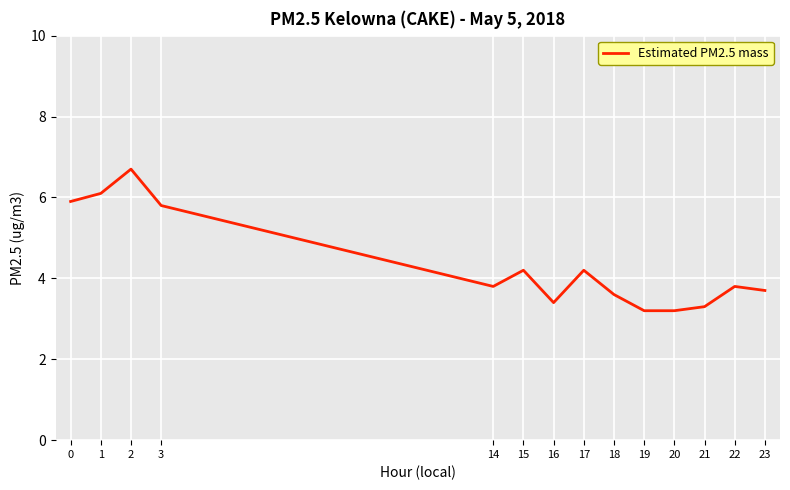

Does the chart display data point markers on the line(s)?

No